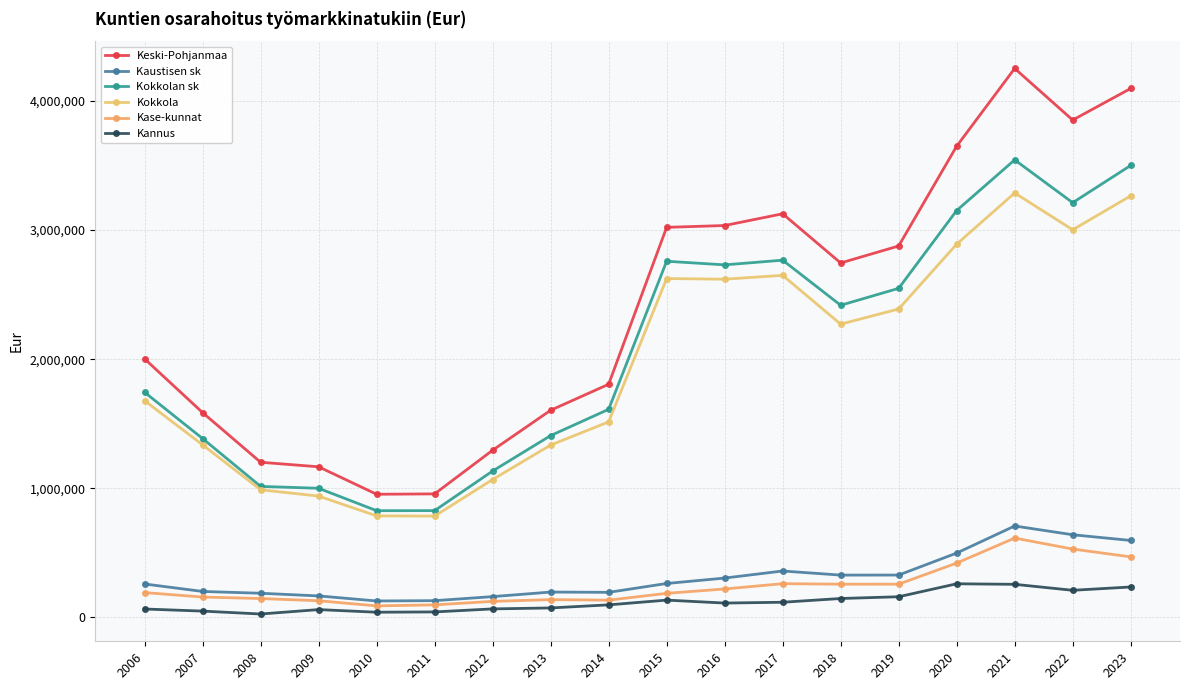

How many lines are shown in the chart?

6